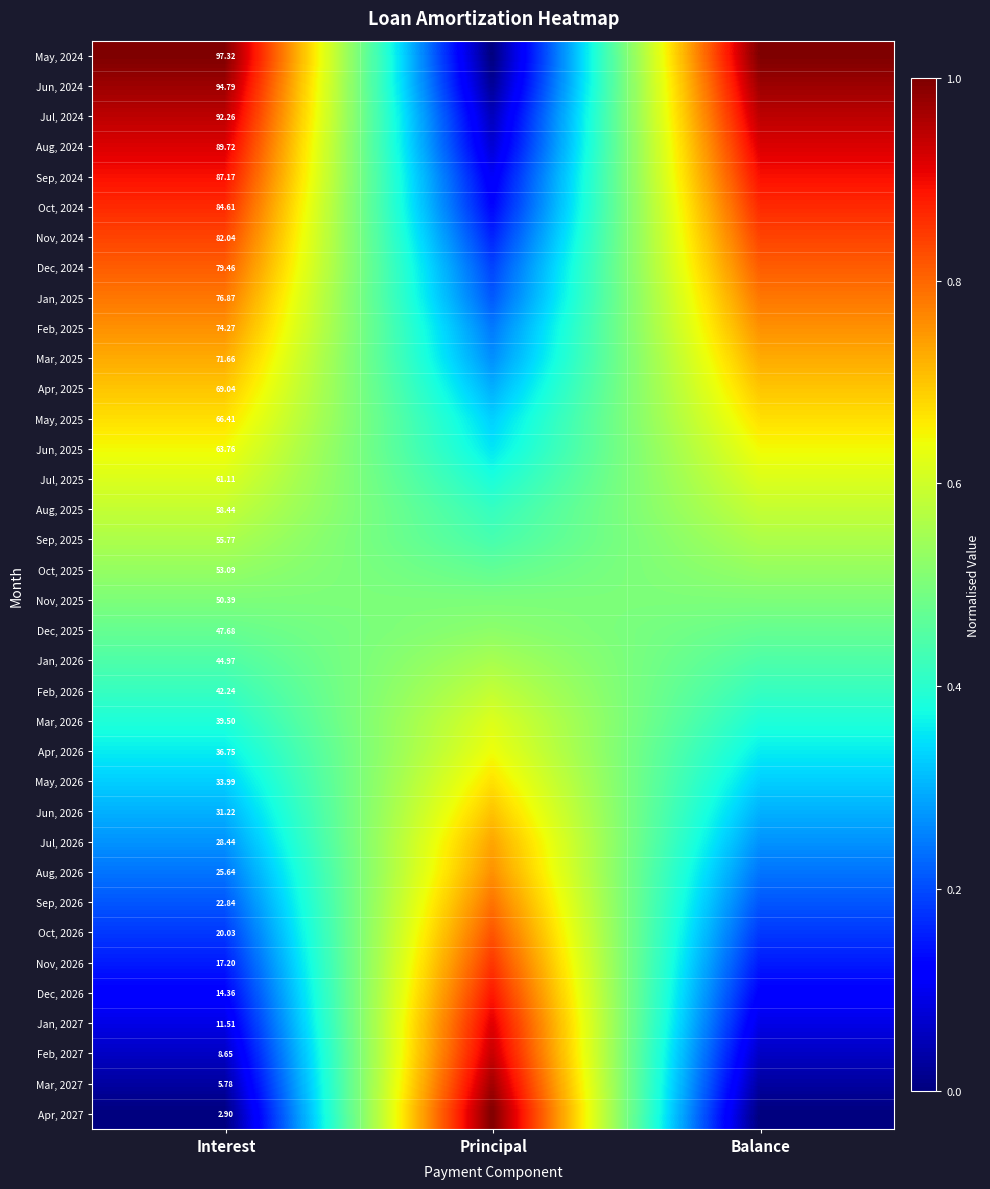

Between Interest and Balance, which is larger?

Balance